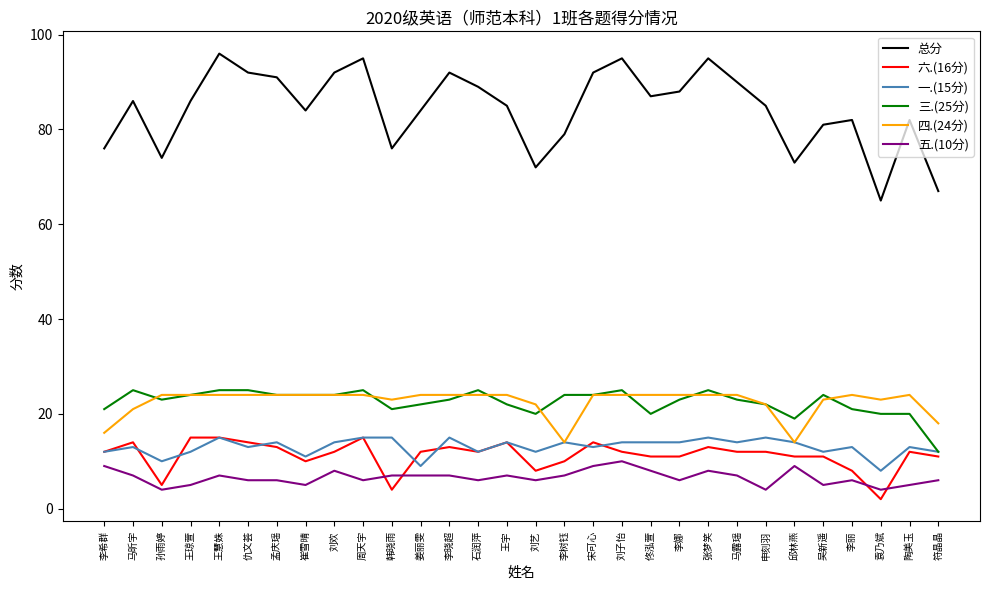

Which series has the largest total across all categories?

总分